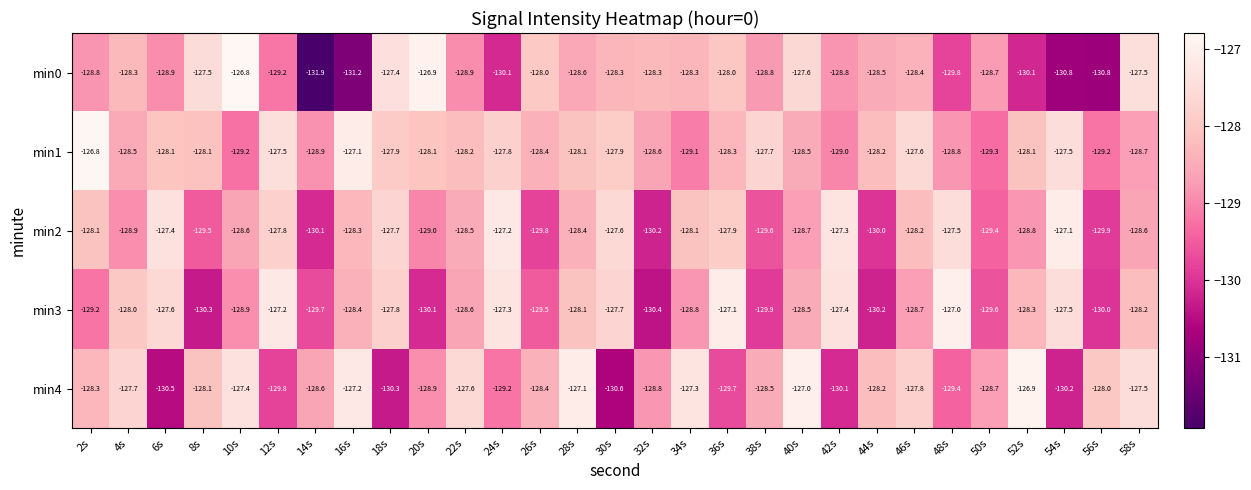

How many data points does each series have?

29